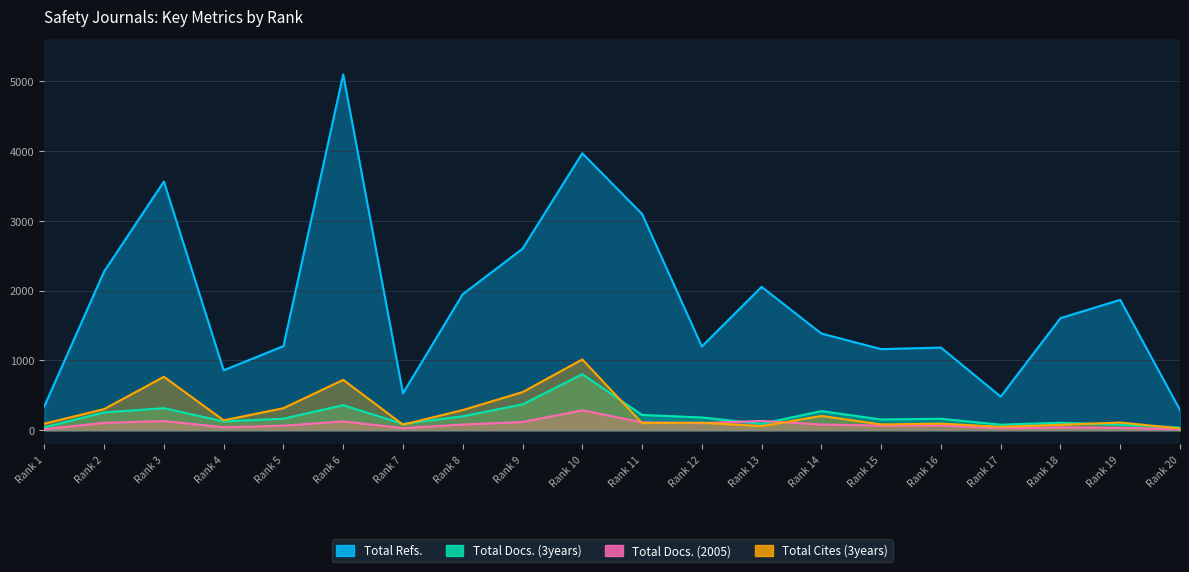

At how many categories does at least one series exceed 1879?

8